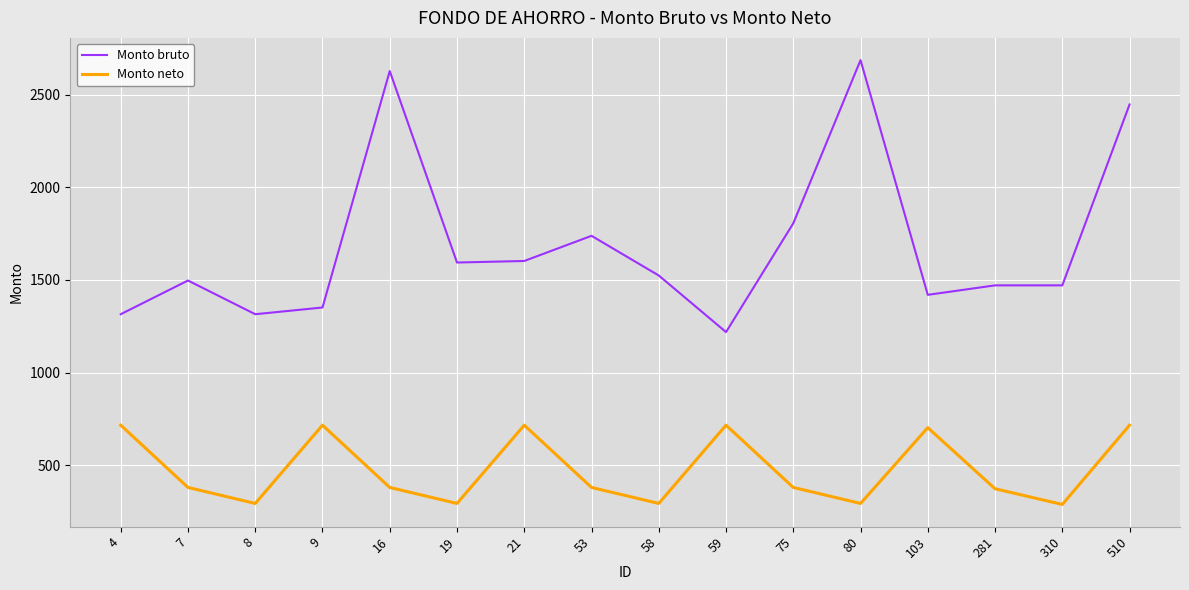

Which series has the largest total across all categories?

Monto bruto